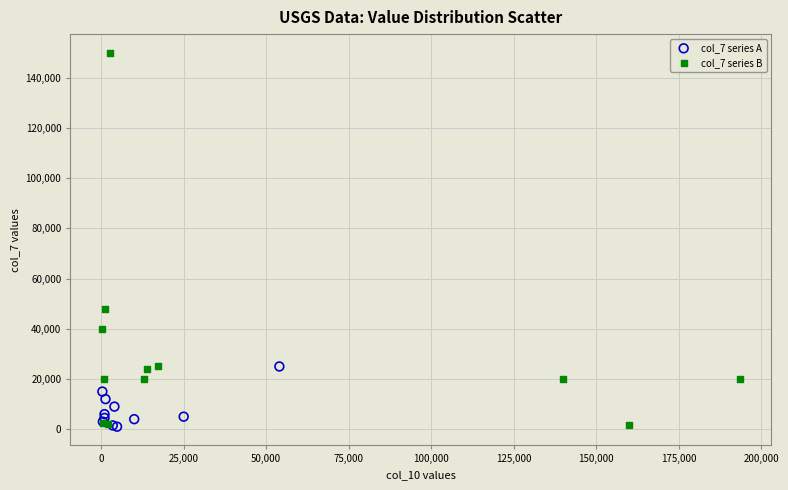

Which series contains the highest Y value?

col_7 series B